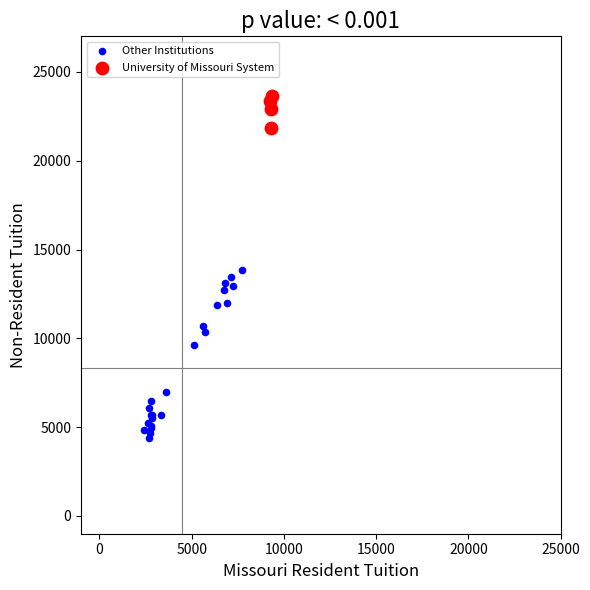

What are all the series names shown in the legend?

Other Institutions, University of Missouri System